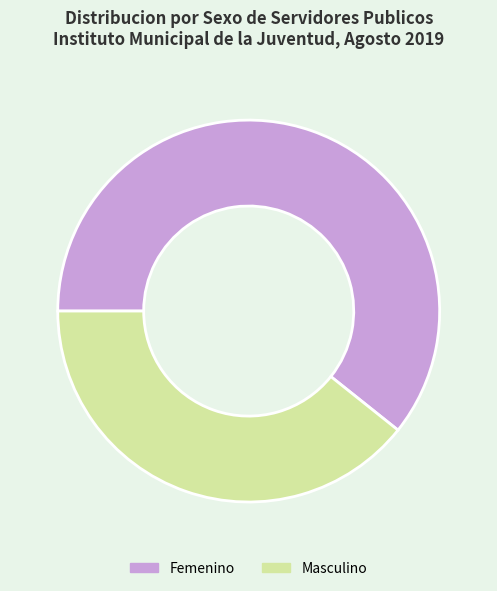

True or false: Masculino accounts for 39% of the total.

True